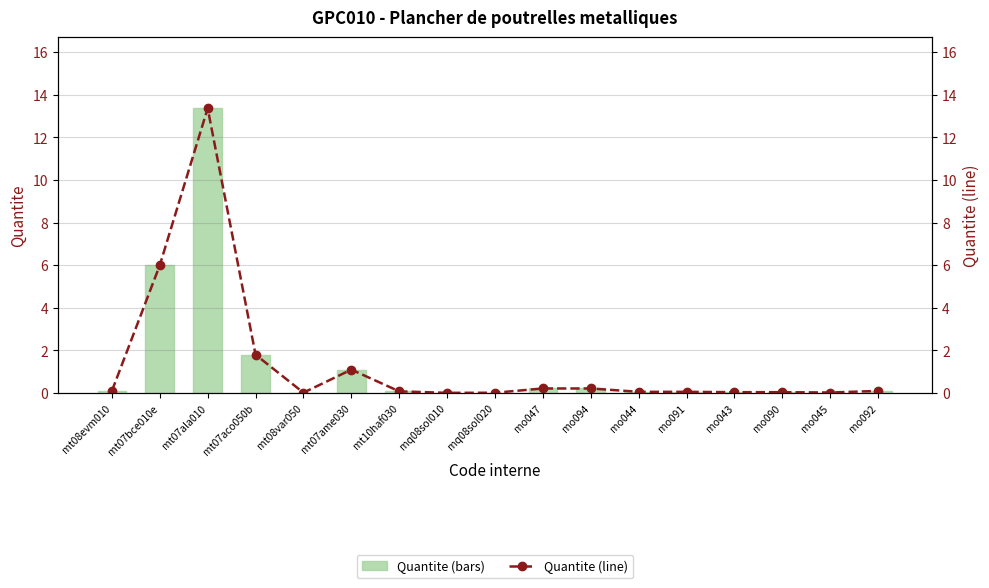

Which series has the largest range (max minus min)?

Quantite